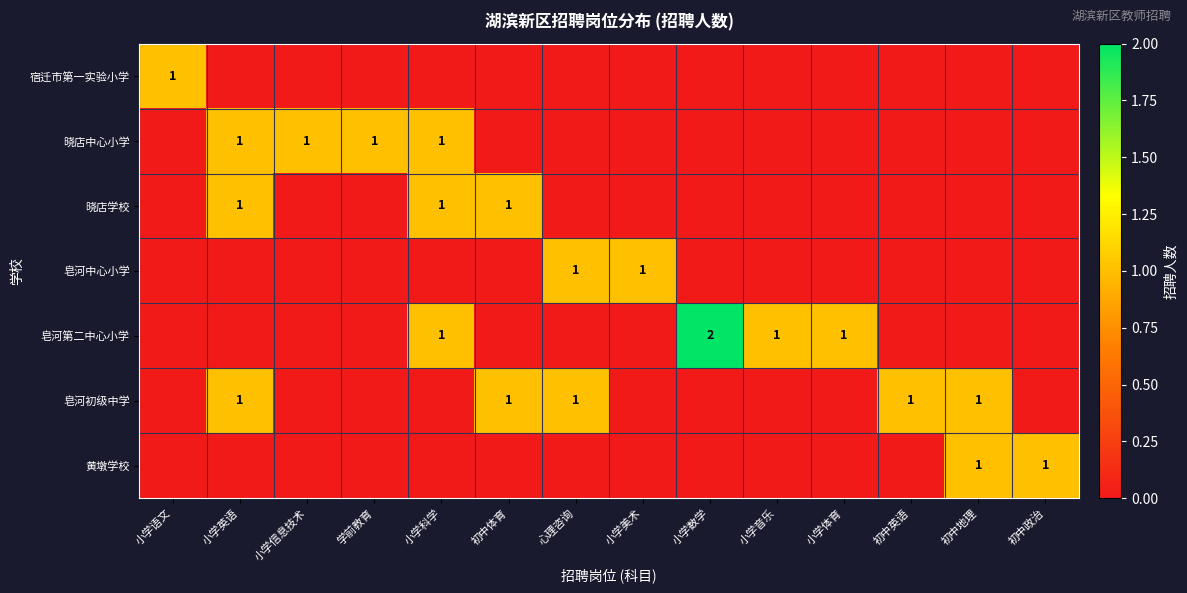

Is it true that 皂河第二中心小学 equals 2 at 小学数学?

True